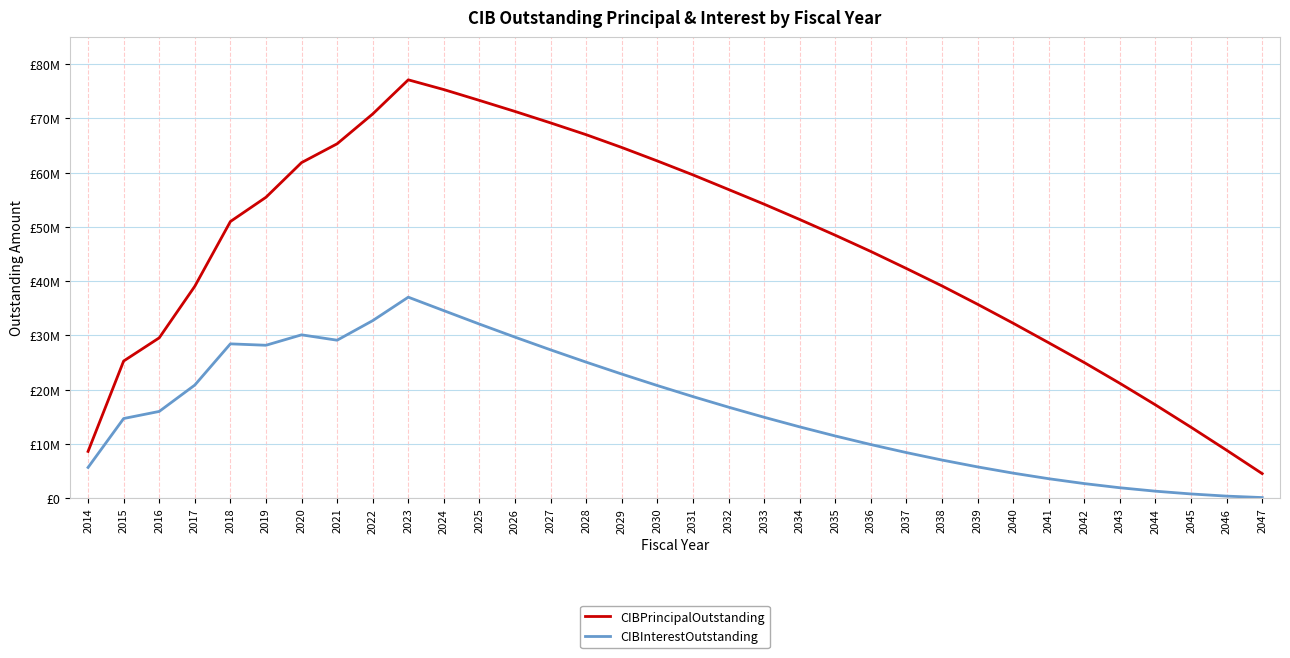

List the series in order of their overall mean, lowest first.

CIBInterestOutstanding, CIBPrincipalOutstanding